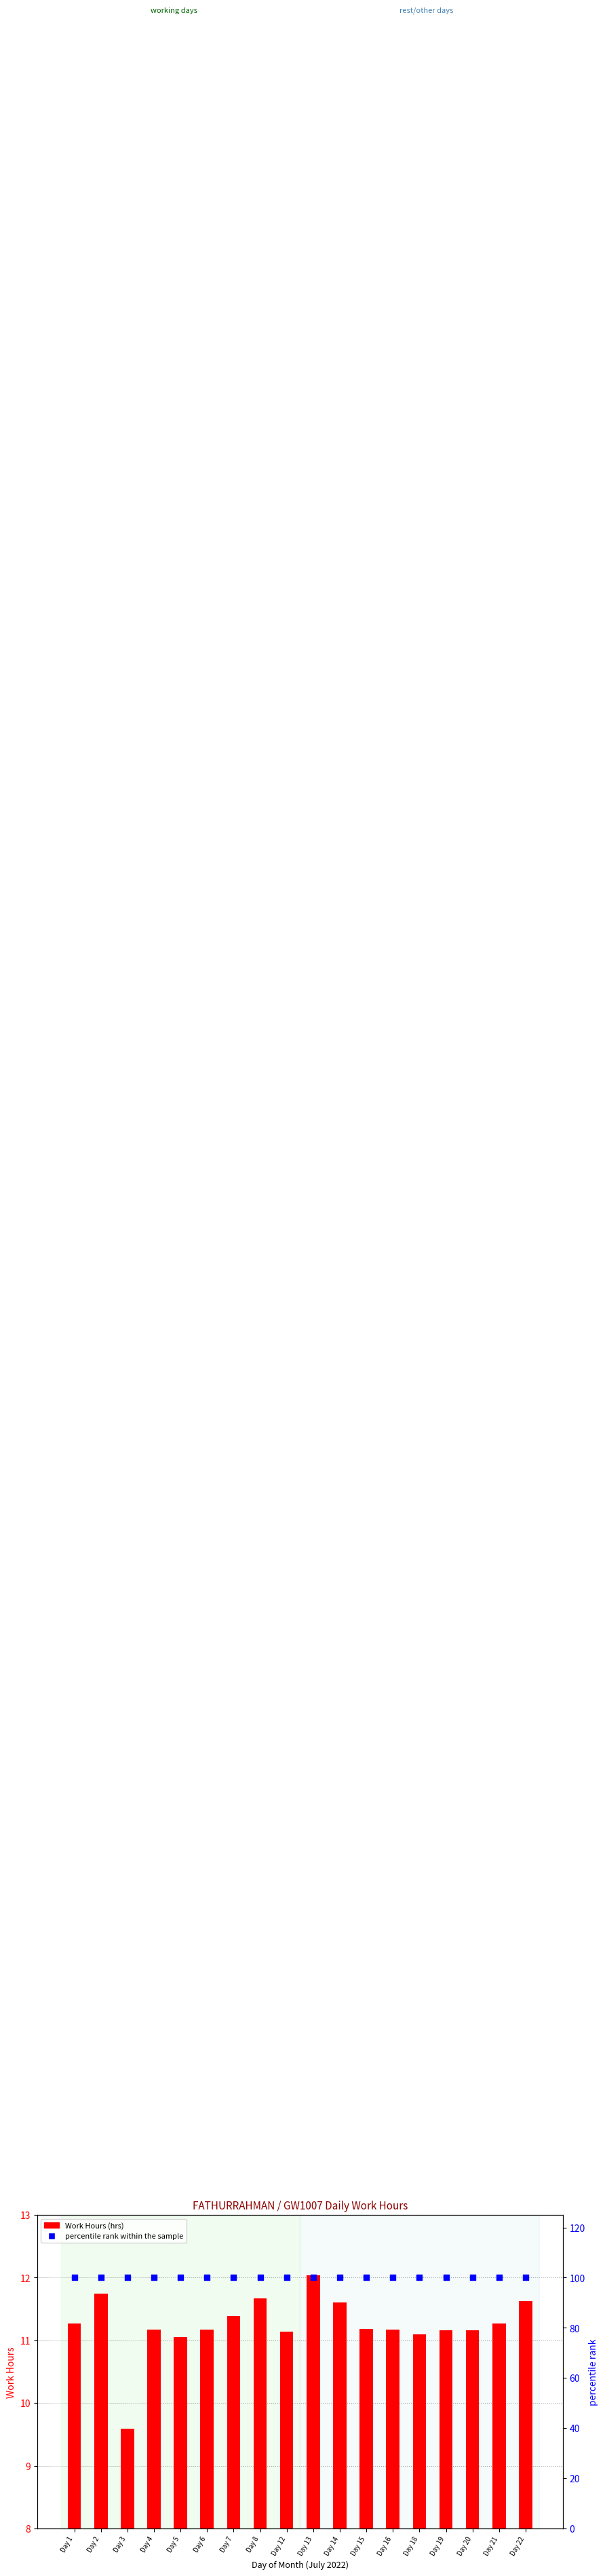

Which series has the widest spread of Y values?

Work Hours